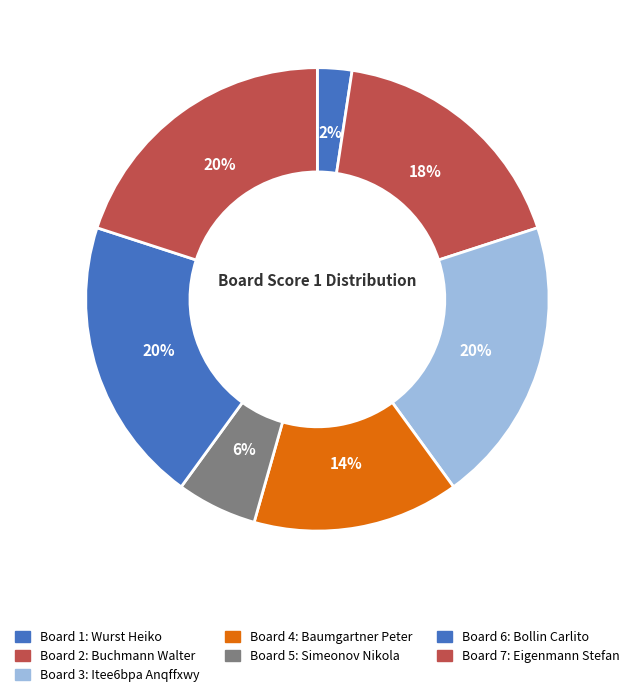

Which has a higher value, Board 7 or Board 3?

Board 7